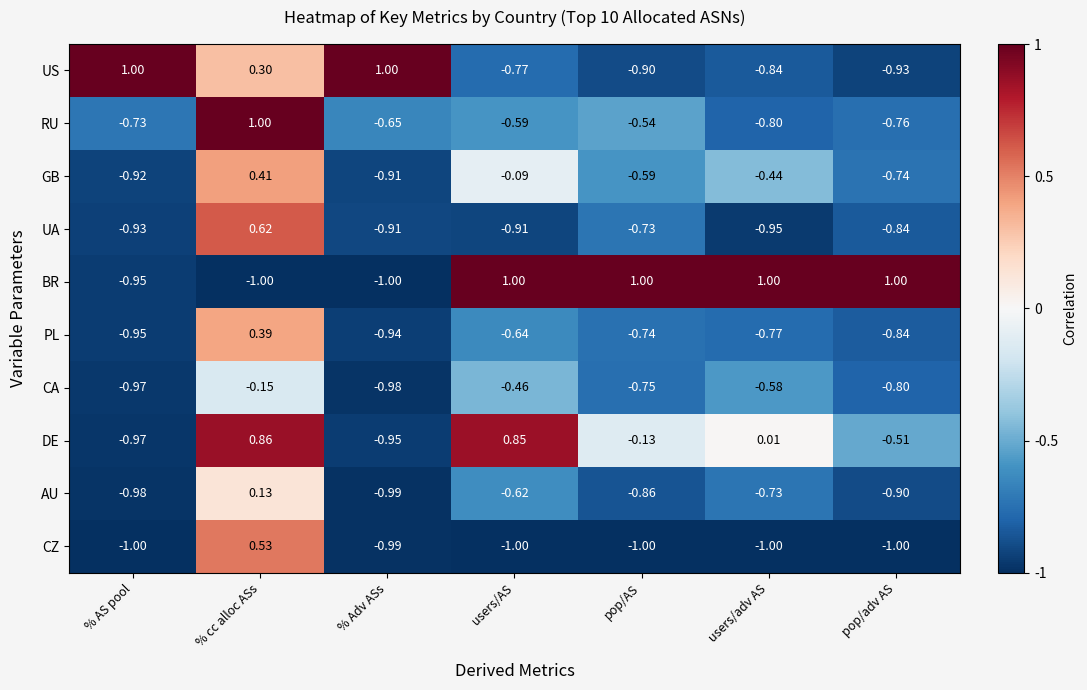

How many negative values does the PL series have?

6